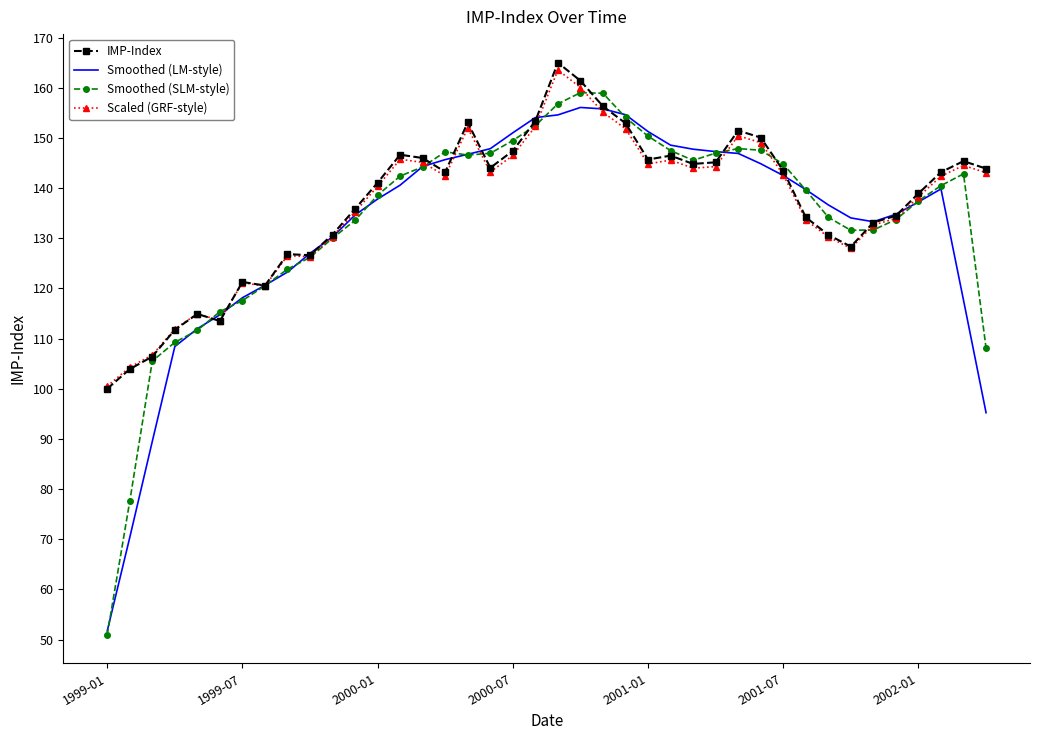

What is the highest value of the Smoothed (SLM-style) series?

159.0